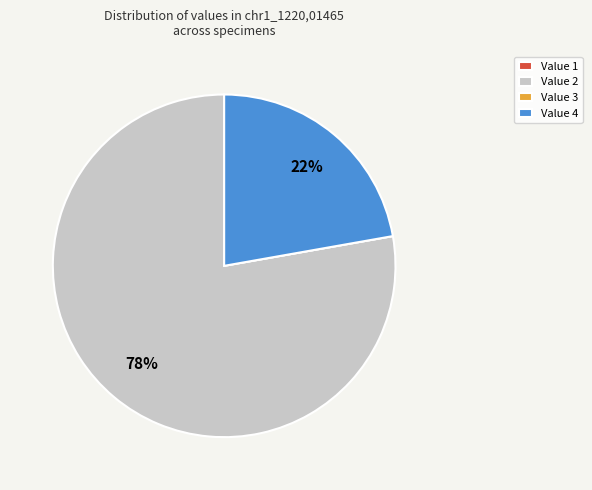

Is there a majority slice in this chart?

Yes